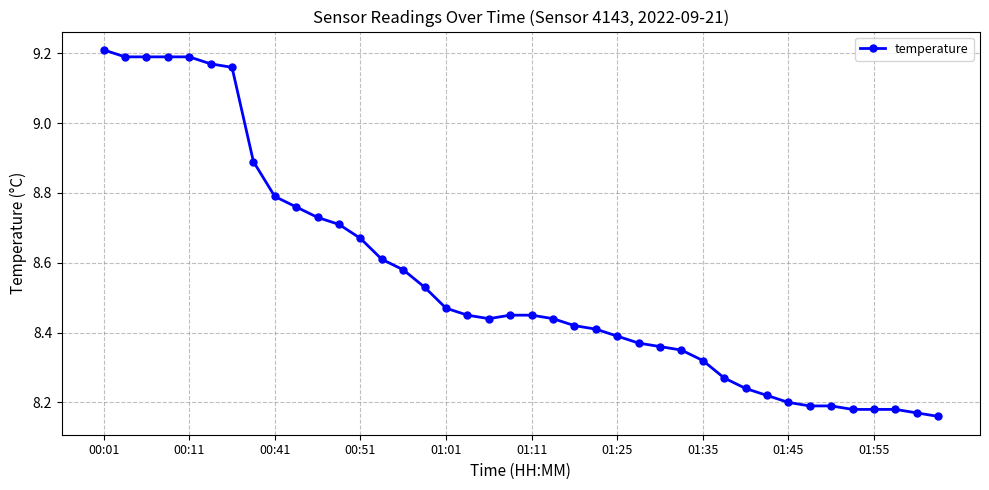

Count the values in the range 8 to 9.

33